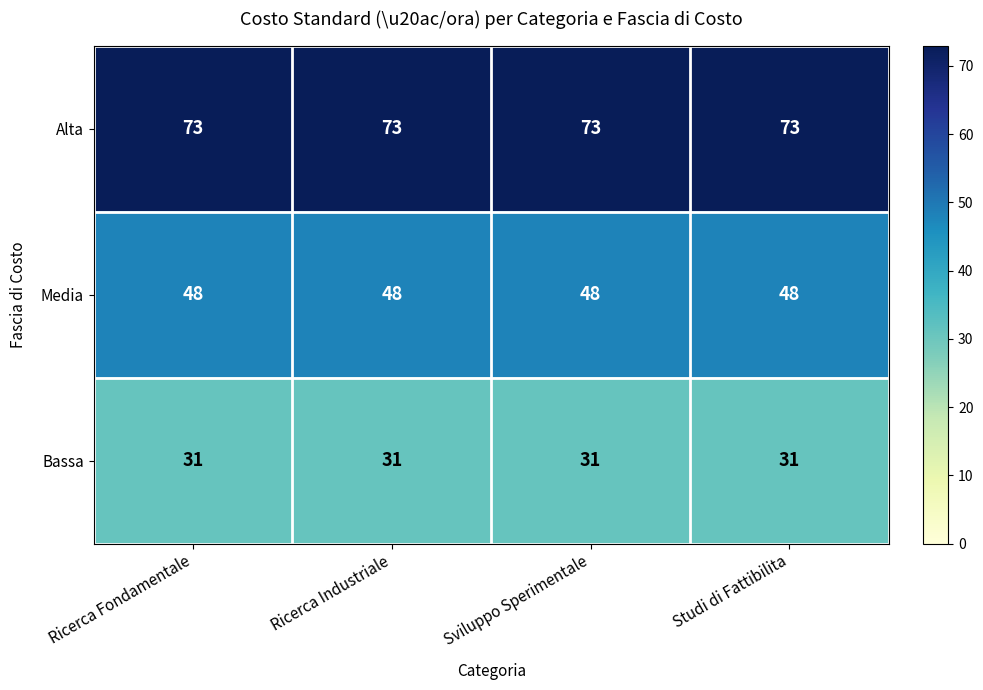

What is the greatest value displayed?

73